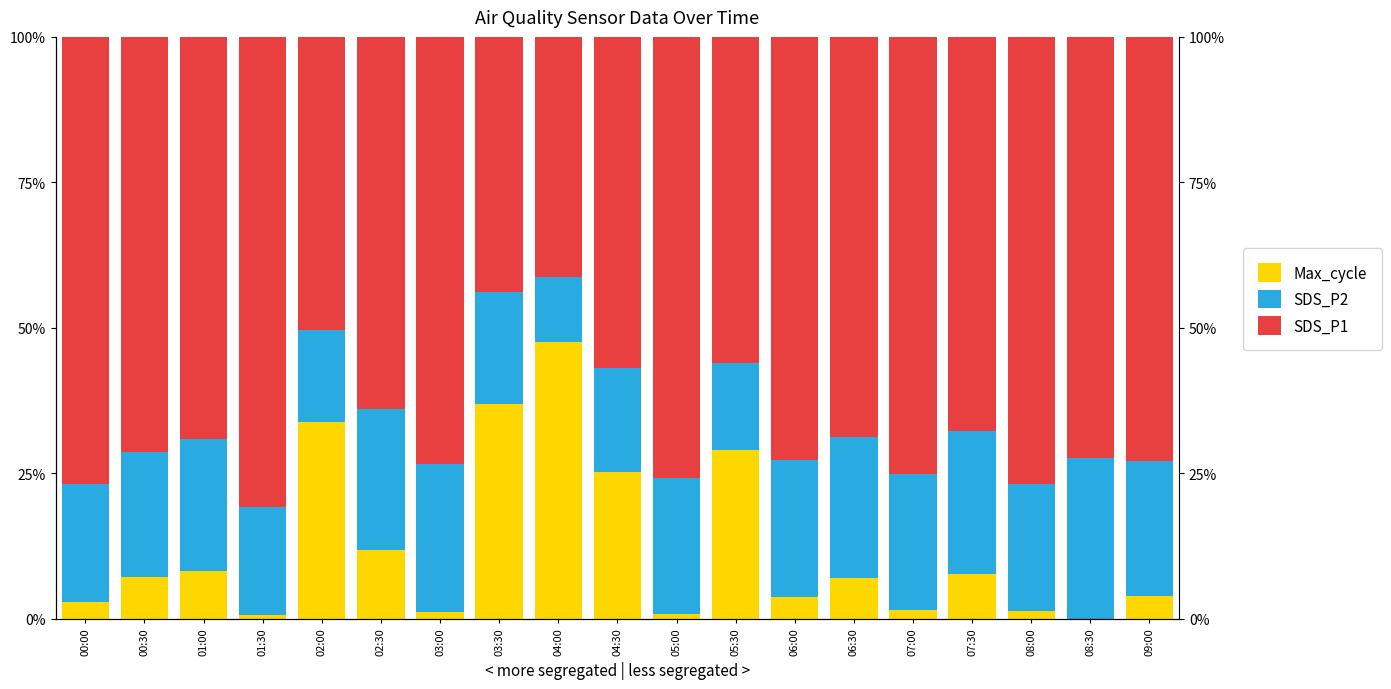

What is the difference between the highest and lowest values at 03:00?

72.3